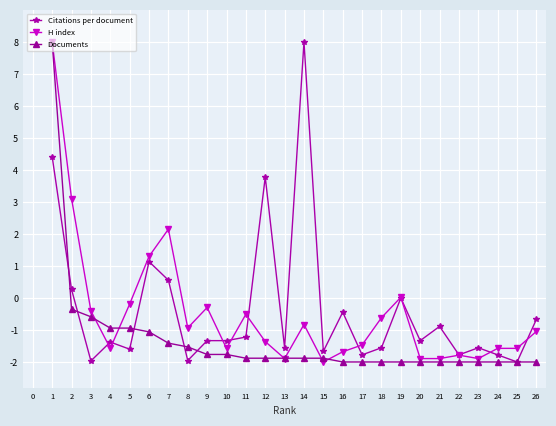

How many positive values does the Documents series have?

1